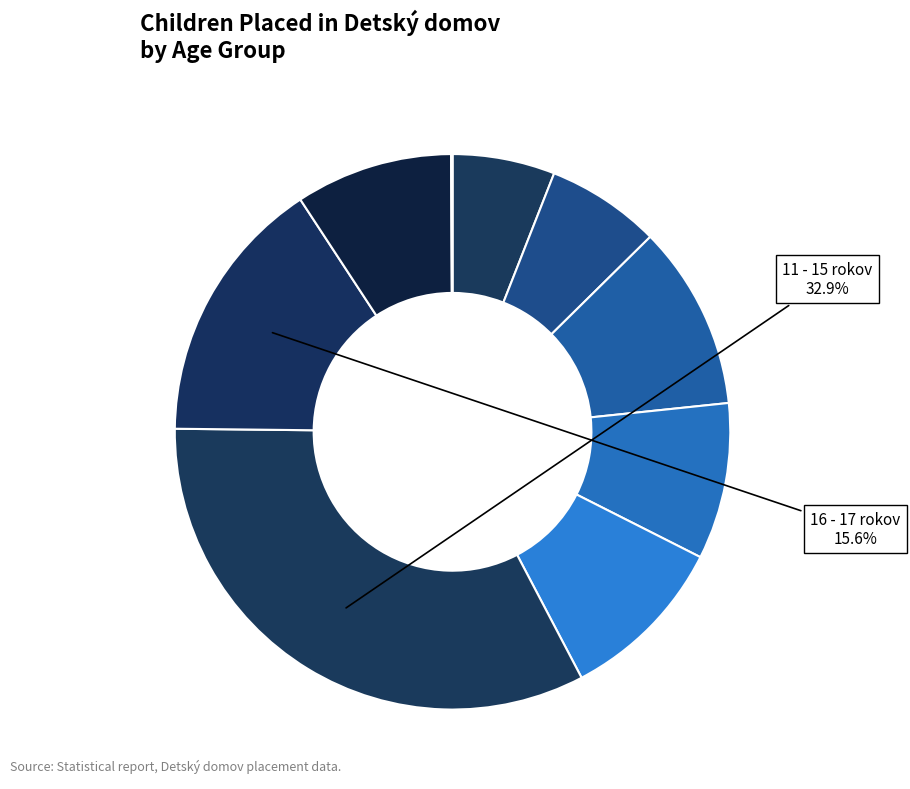

Rank the categories by value from highest to lowest.

11 - 15 rokov, 16 - 17 rokov, 4 - 6 rokov, 9 - 10 rokov, 18 - 24 rokov, 7 - 8 rokov, 2 - 3 rokov, 0 - 1 rokov, 25 - 27 rokov